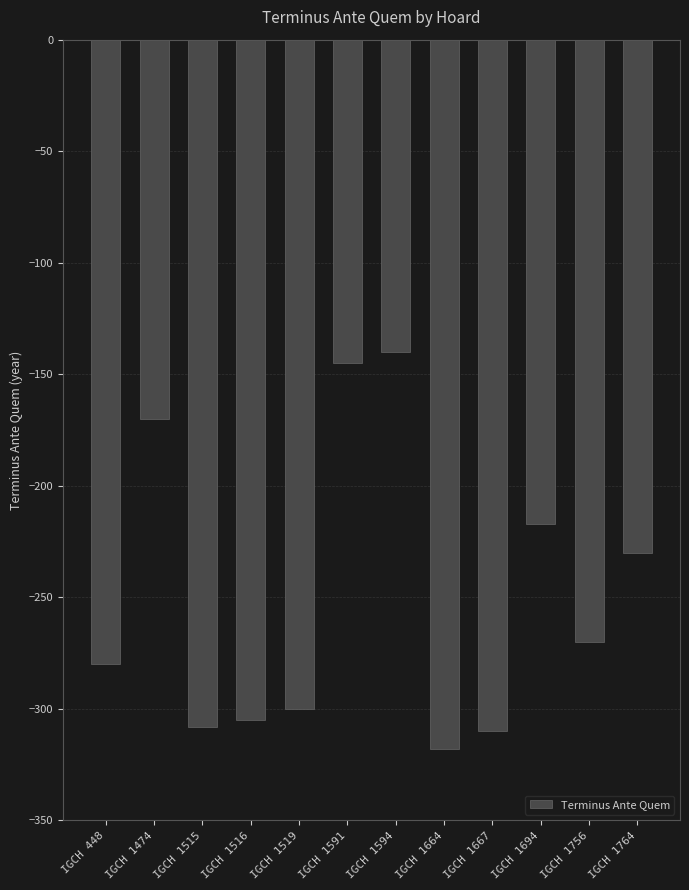

What is the value of the 1st bar from the left?

-280